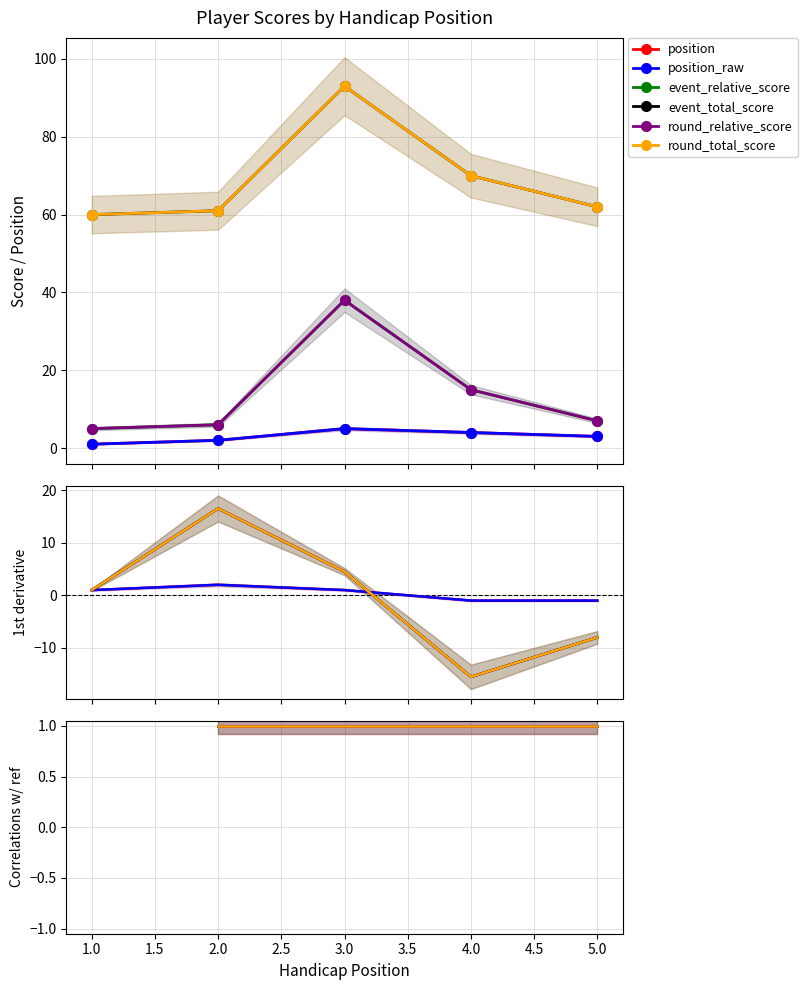

What is the smallest value displayed?

1.0